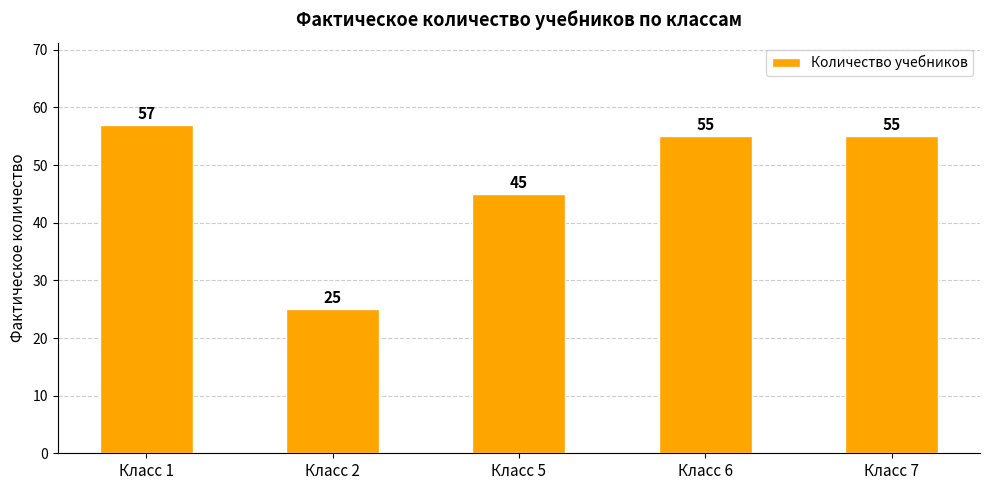

What is the value of the 2nd bar from the left?

25